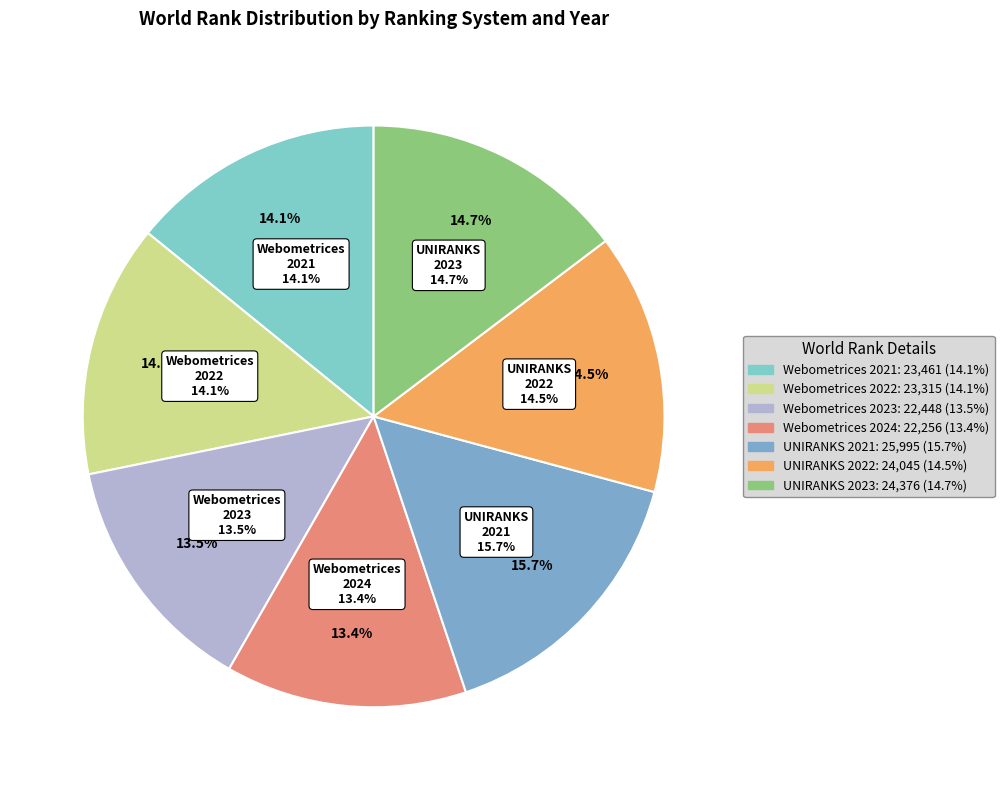

To the nearest percent, what is the average slice percentage?

14%